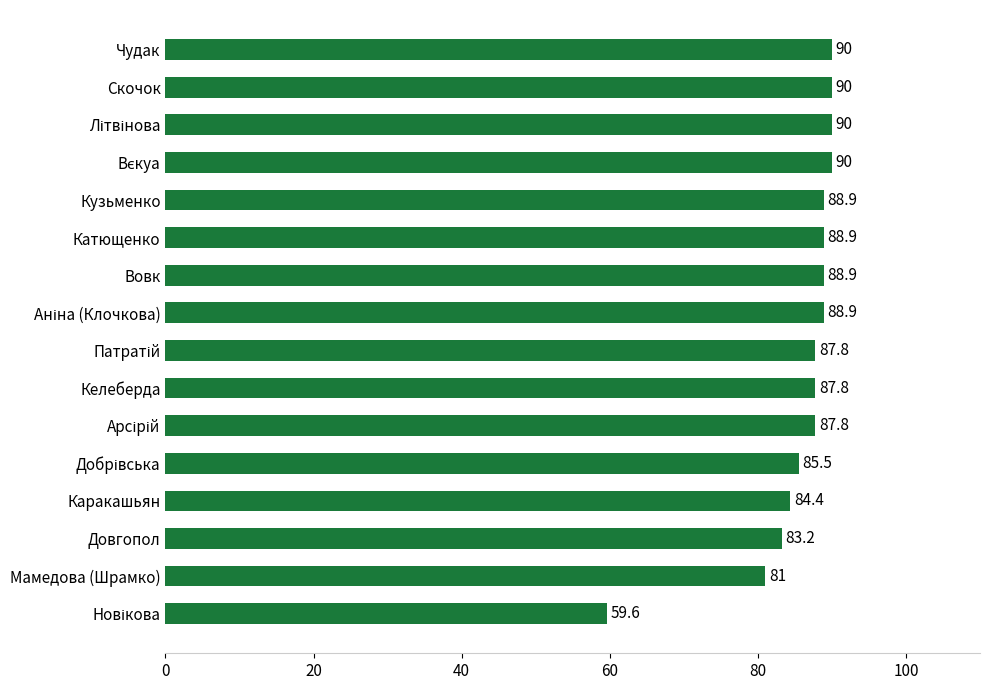

What is the greatest value displayed?

90.0